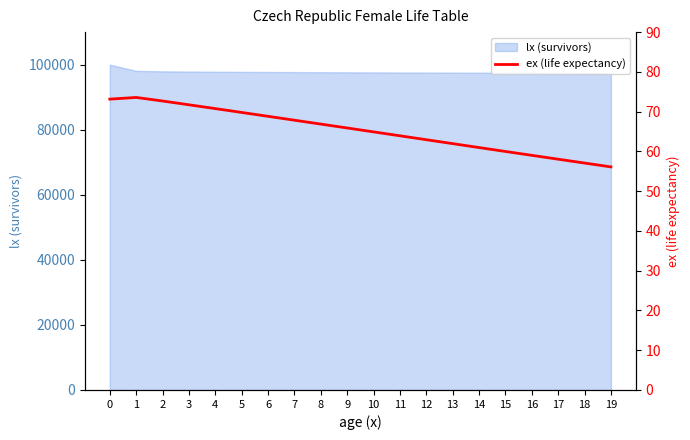

The chart shows a value of 71.7 at 3. True or false?

True